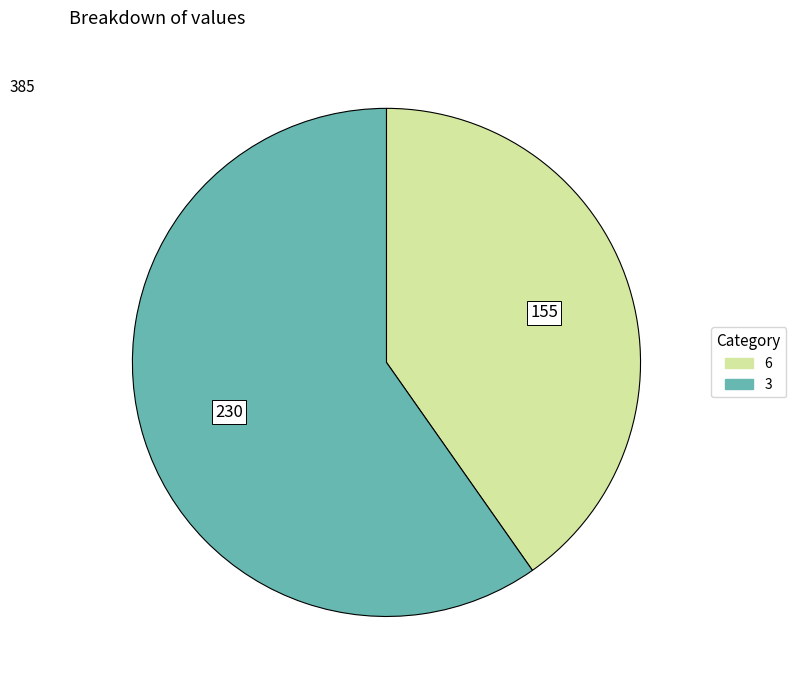

Count the number of slices in the pie.

2